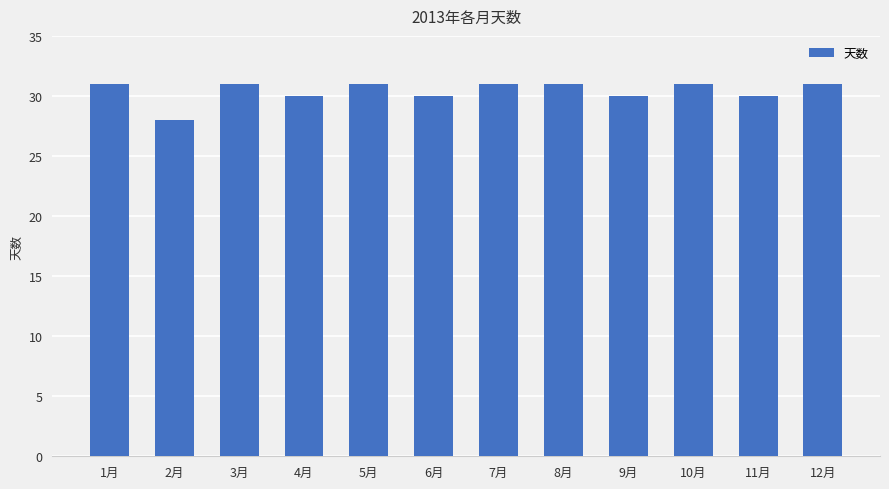

Count the values in the range 30 to 31.

11